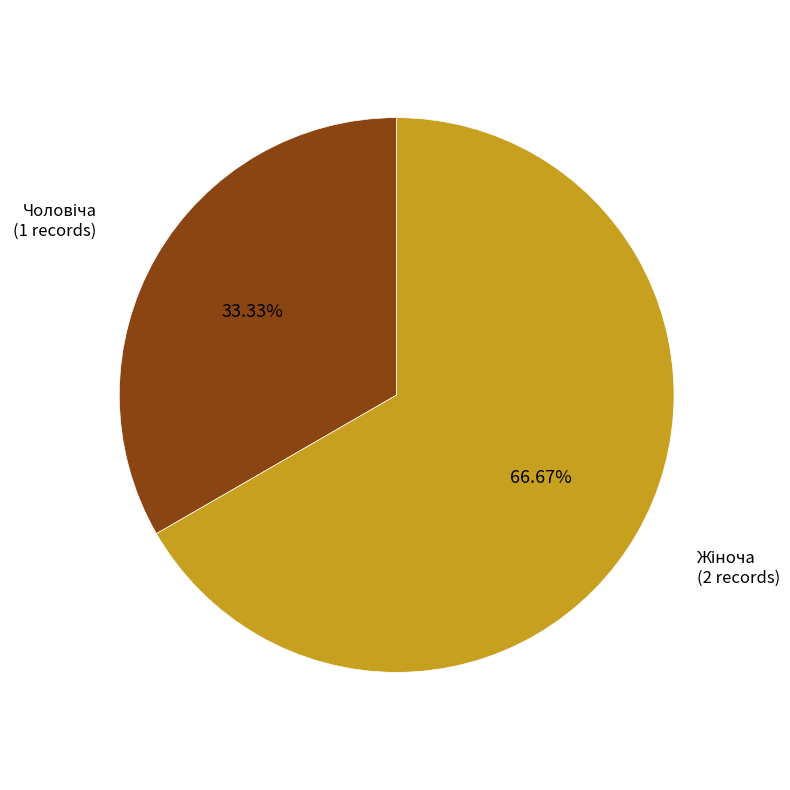

Is there a majority slice in this chart?

Yes